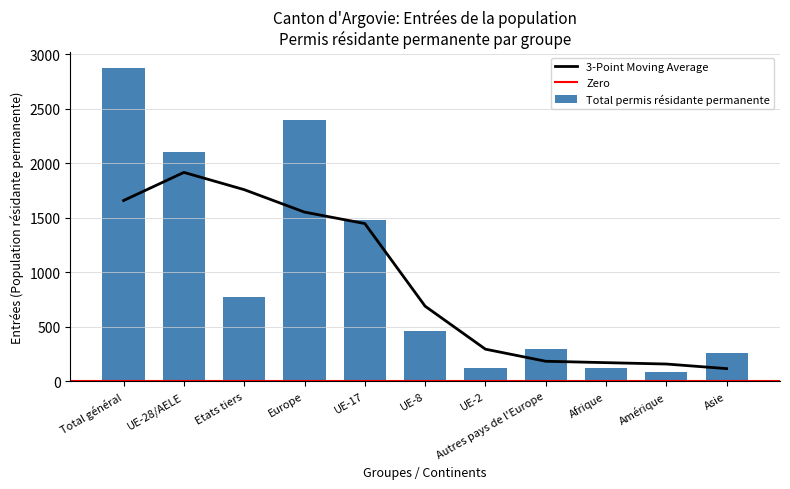

Is it true that Permis de séjour (B) equals 8 at UE-2?

False